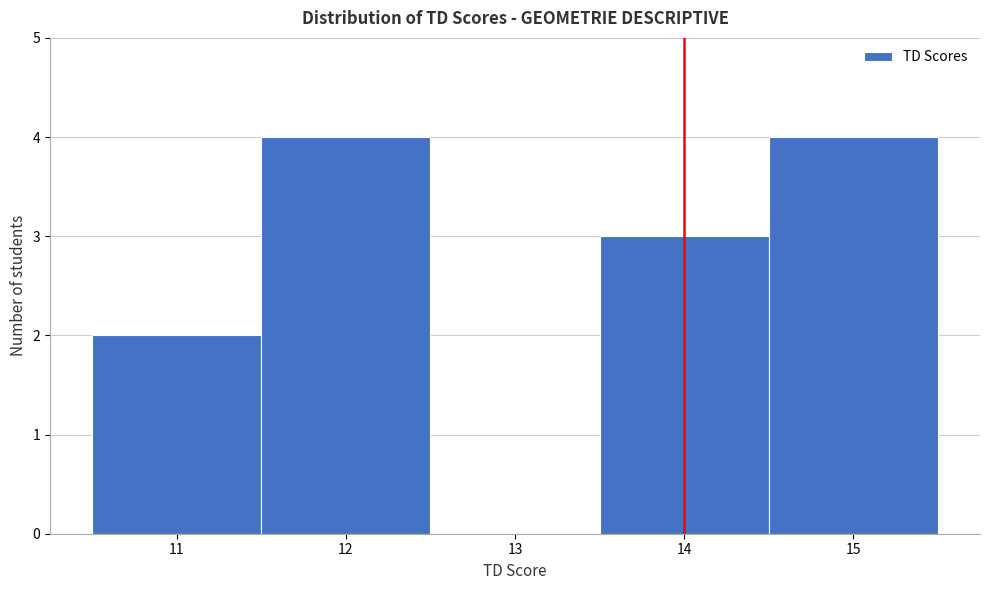

Reading left to right, transcribe this chart: for each bar, give the range it covers on the x-axis and its height. The values are not printed on the chart, so give them approximately, as read against the axis.

10.5 to 11.5: 2
11.5 to 12.5: 4
12.5 to 13.5: 0
13.5 to 14.5: 3
14.5 to 15.5: 4